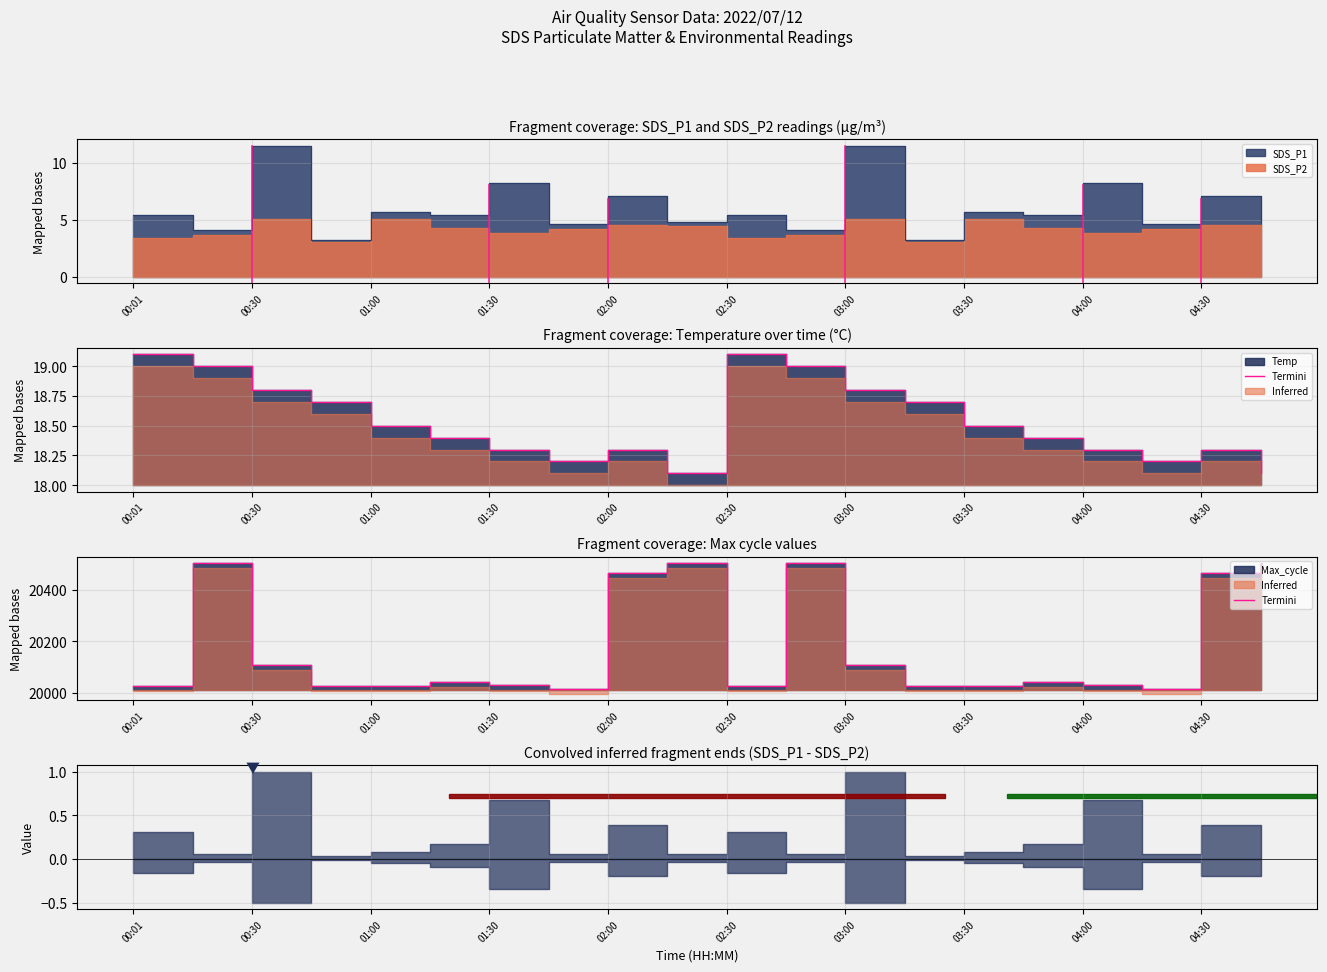

What is the difference between the values at 04:00 and 19?

38